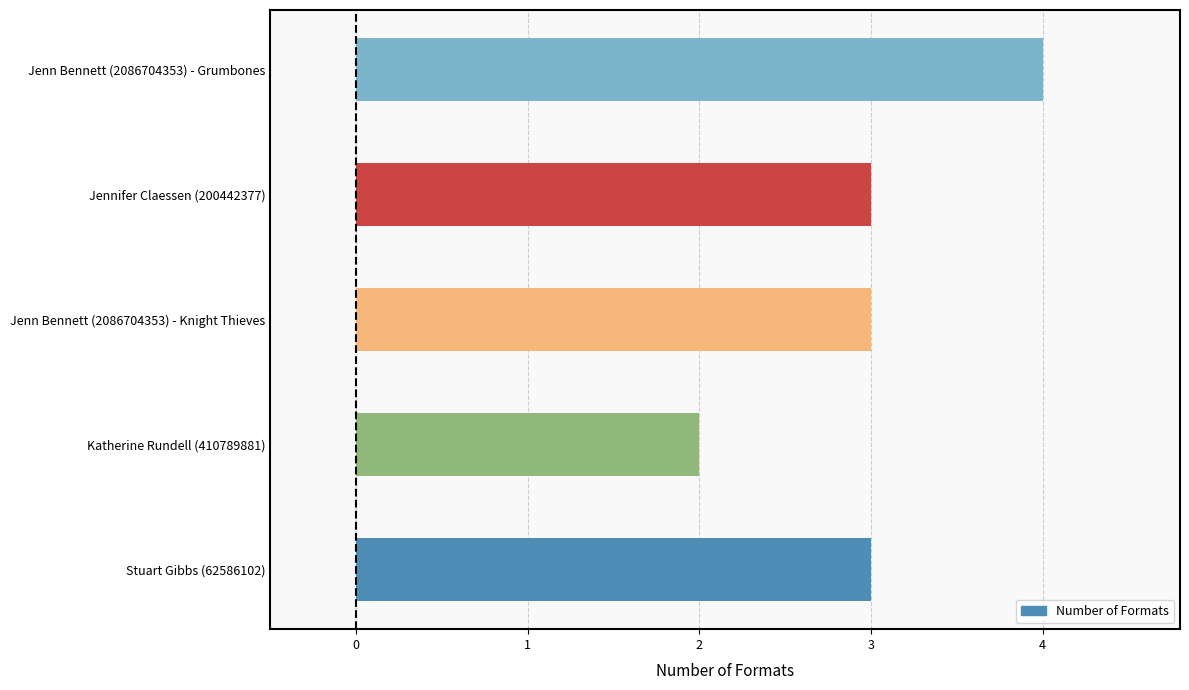

Reading bottom to top, extract all data points from this chart.

Stuart Gibbs (62586102)=3	Katherine Rundell (410789881)=2	Jenn Bennett (2086704353) - Knight Thieves=3	Jennifer Claessen (200442377)=3	Jenn Bennett (2086704353) - Grumbones=4